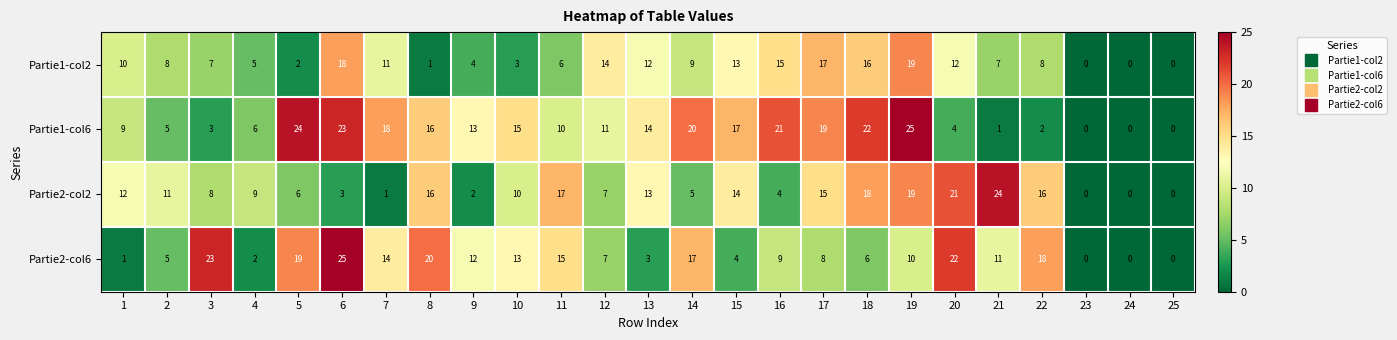

How many distinct data groups are displayed?

4